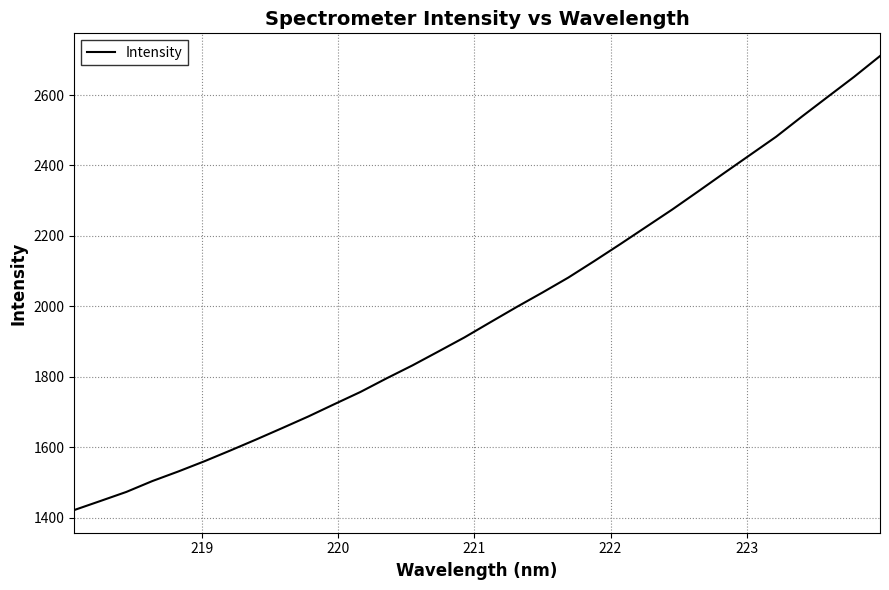

What is the smallest value displayed?

1421.3